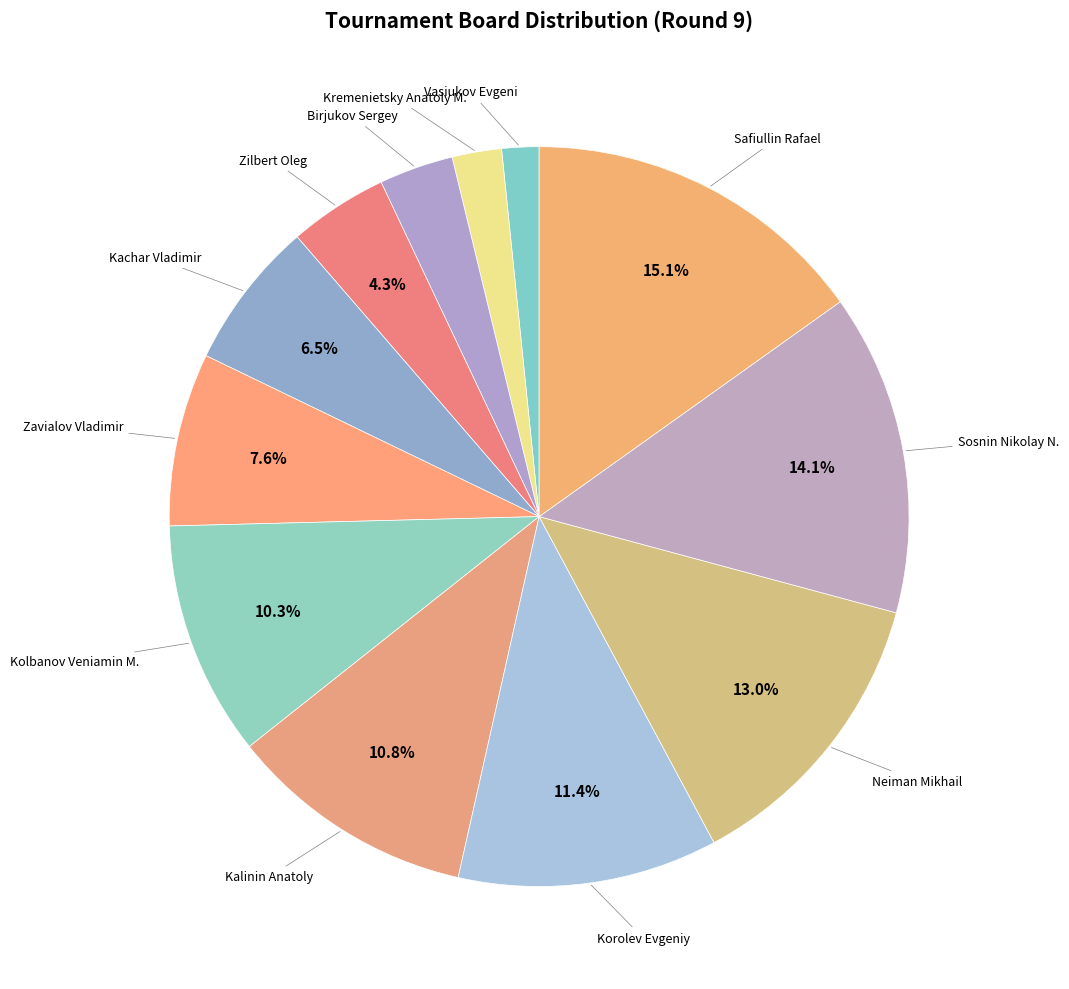

Count the number of slices in the pie.

12